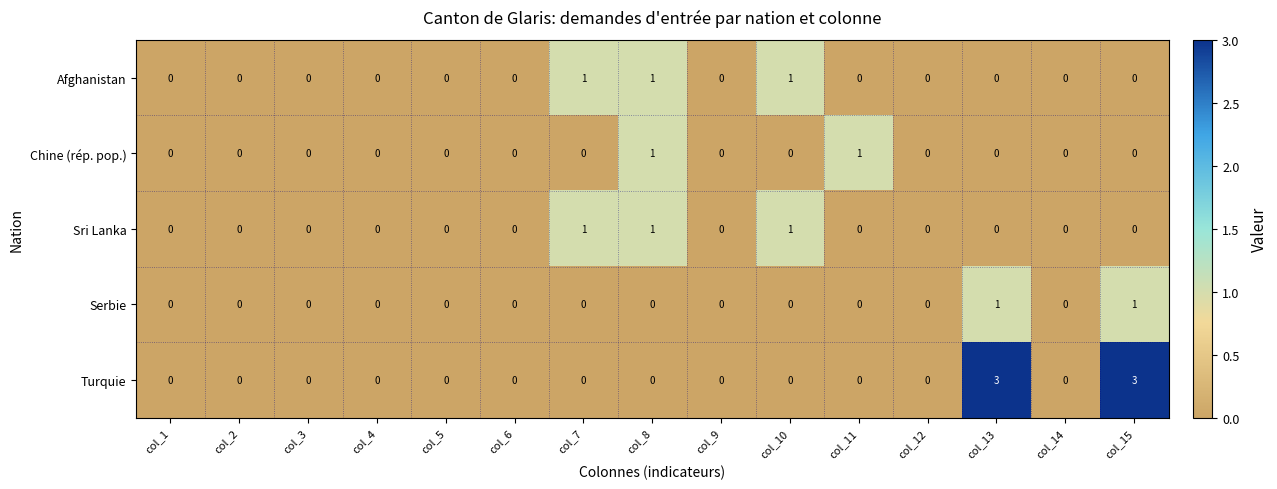

What is the total value across all series at col_15?

4